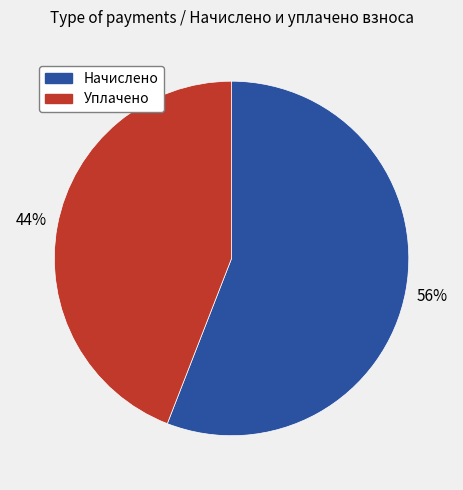

True or false: Начислено accounts for 41% of the total.

False